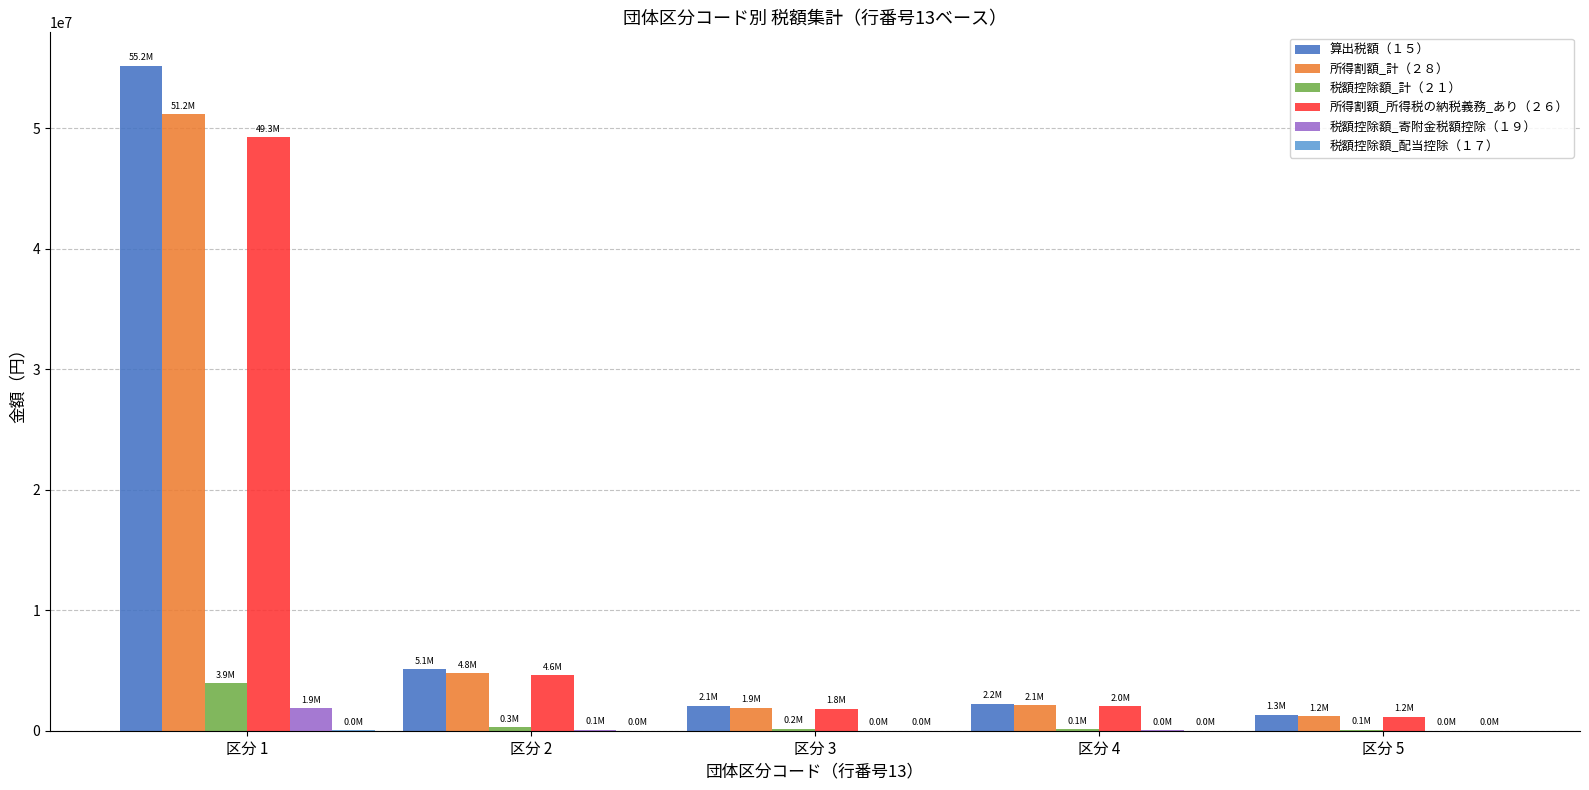

Which category has the highest value across all series?

区分 1